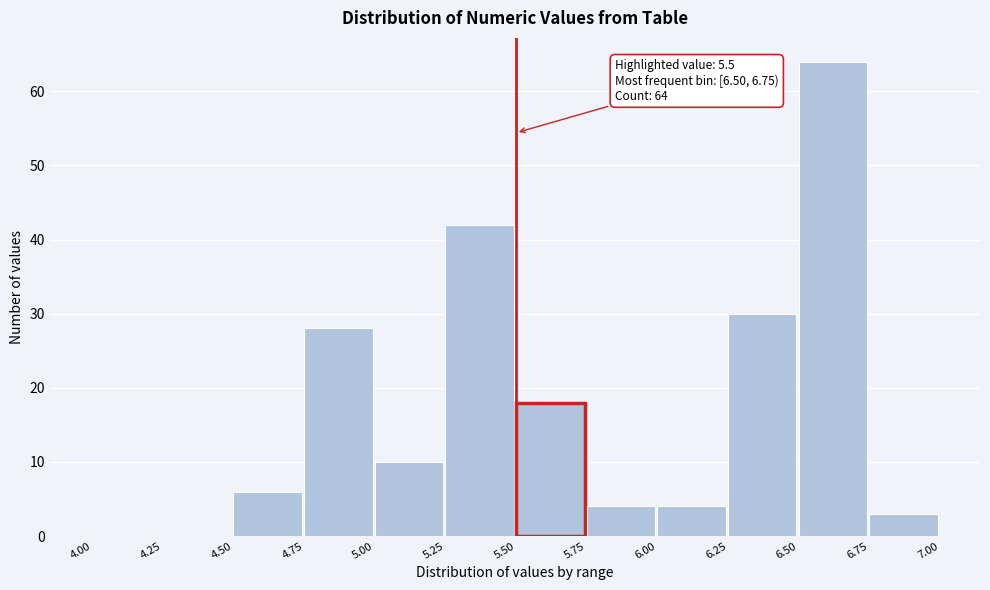

Over which range of the x-axis is the bar tallest?

6.50 to 6.75